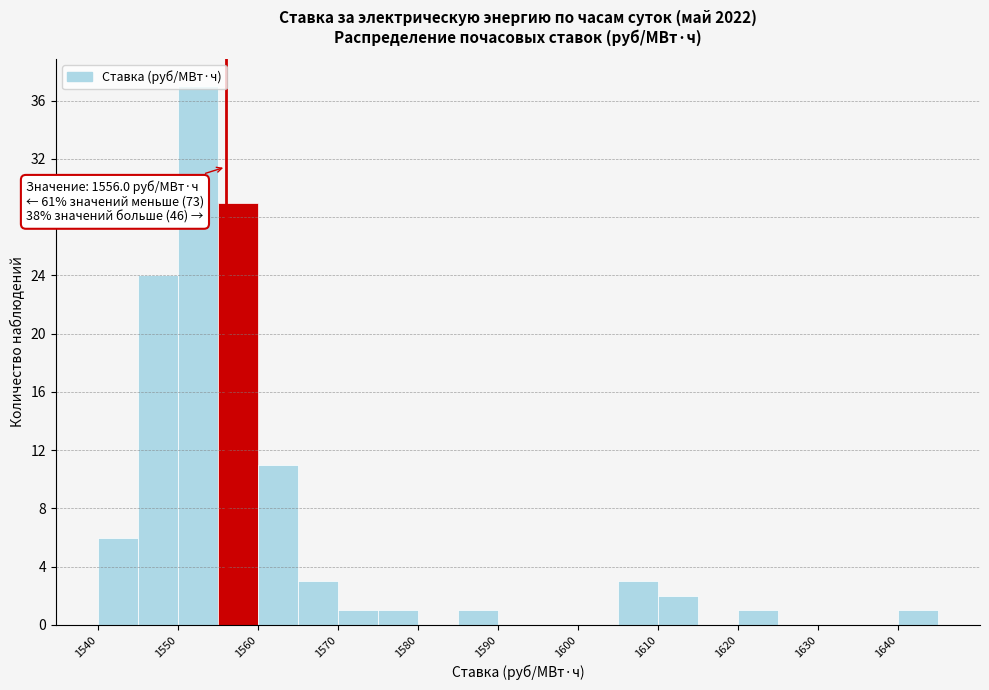

Over which range of the x-axis is the bar tallest?

1550 to 1555